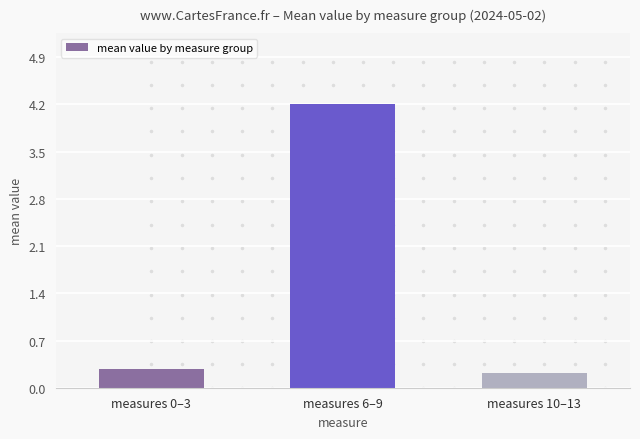

What is the approximate value at measures 10–13?

0.2